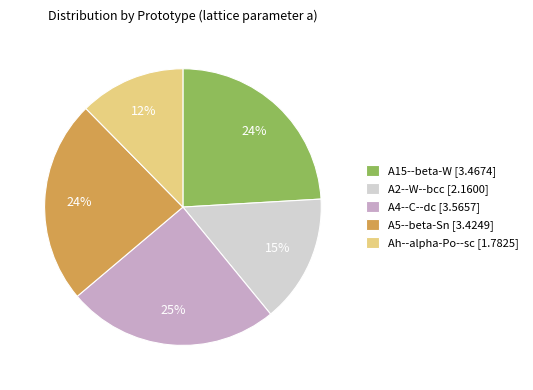

What percentage is the Ah--alpha-Po--sc slice, to the nearest percent?

12%